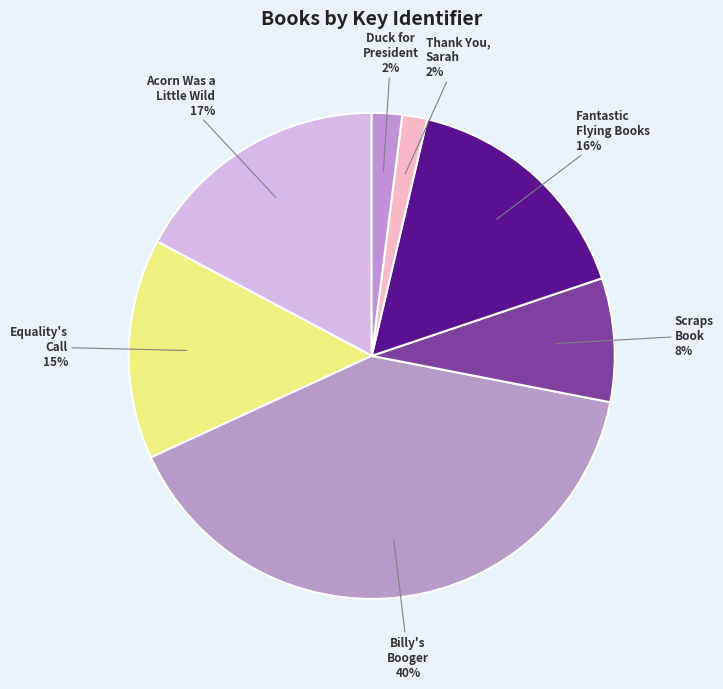

To the nearest percent, what is the average slice percentage?

14%